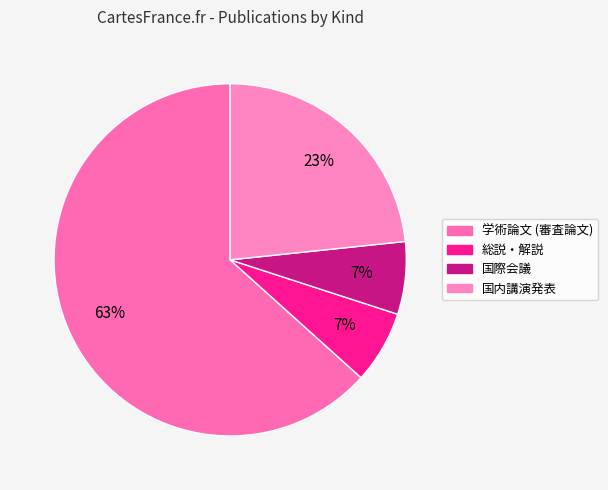

How many slices are in this pie chart?

4